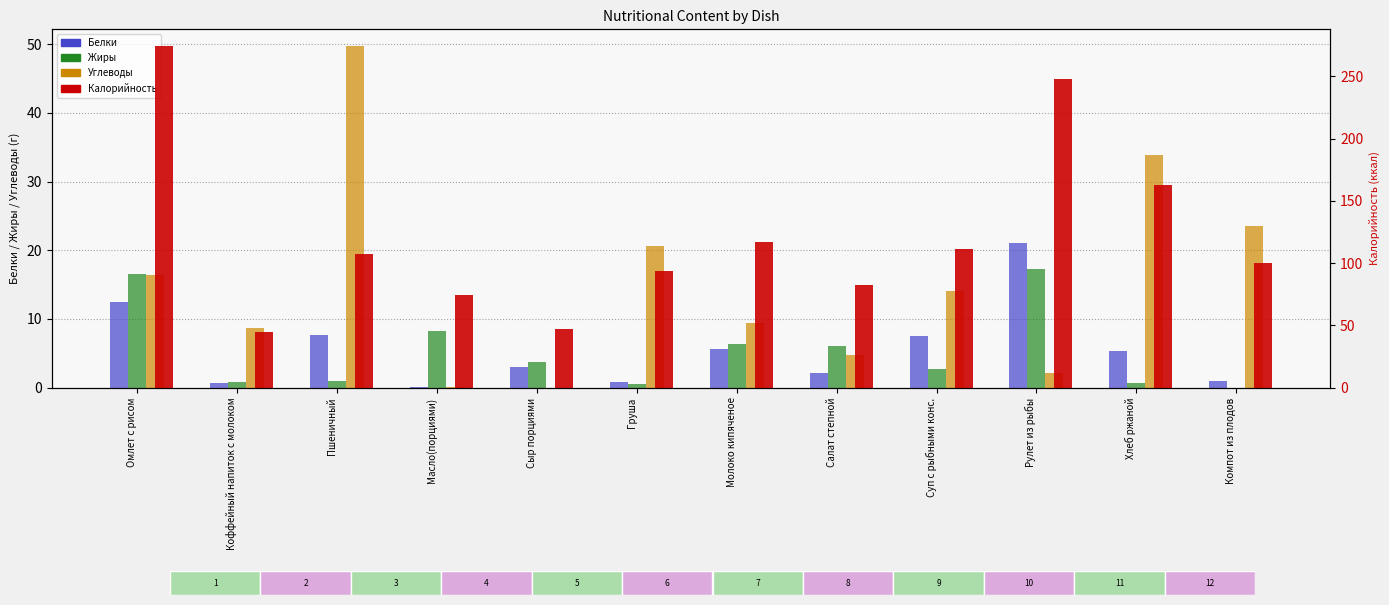

Are the bars horizontal?

No